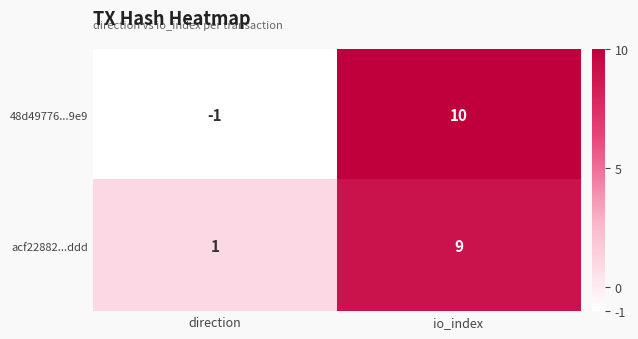

Which series has the largest range (max minus min)?

48d49776...9e9